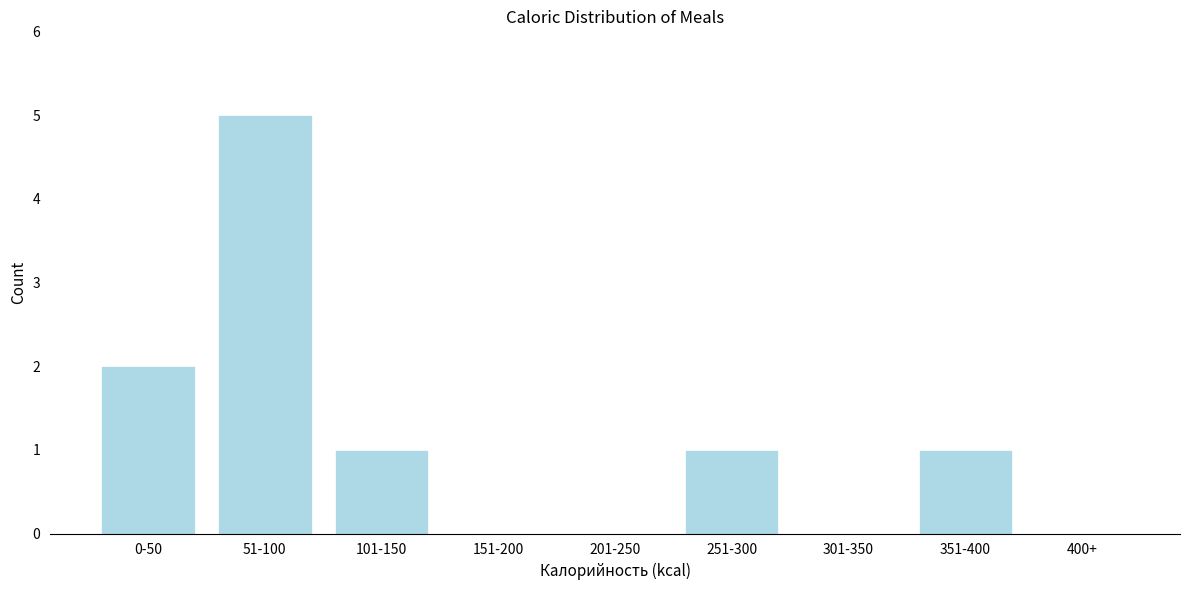

Reading left to right, transcribe all the data shown in this chart.

0-50=2	51-100=5	101-150=1	151-200=0	201-250=0	251-300=1	301-350=0	351-400=1	400+=0